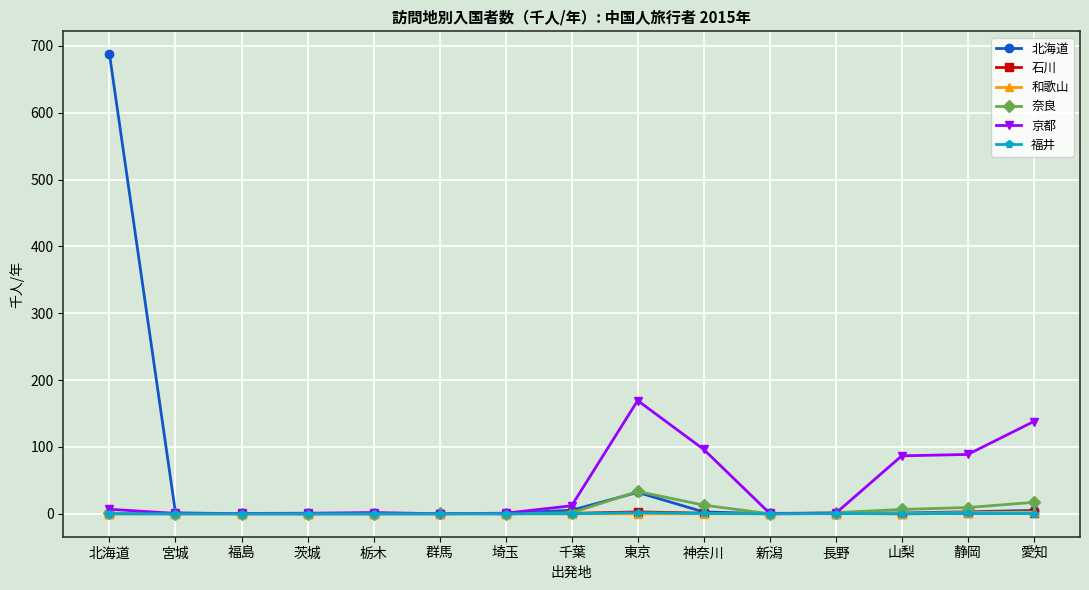

How many categories are shown in the chart?

15